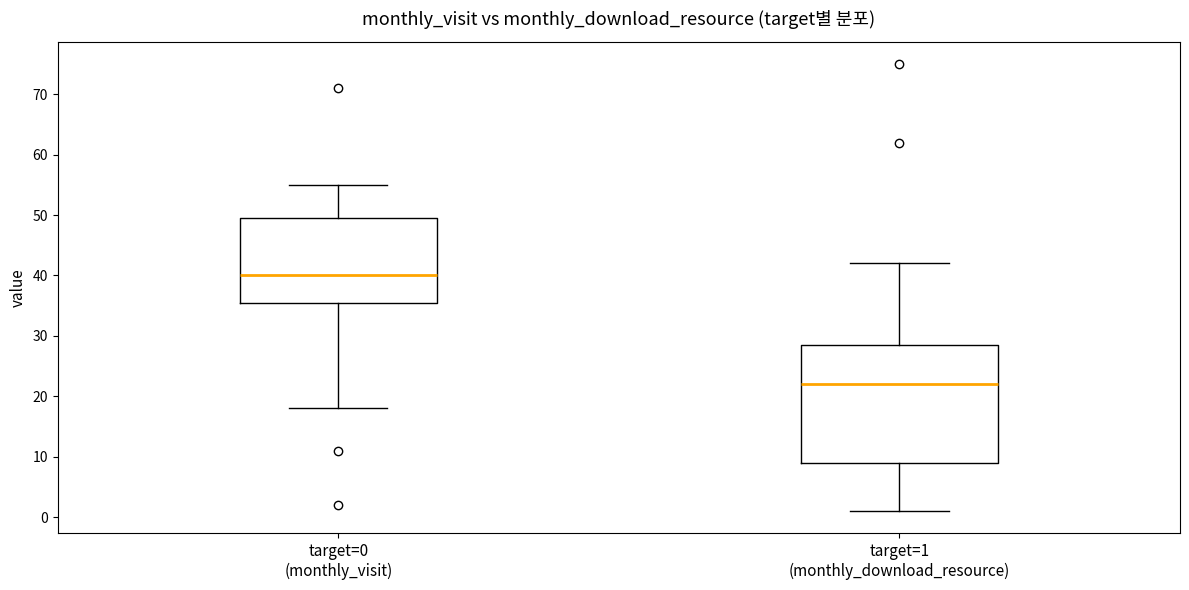

Where is the upper edge of the box for target=0 (monthly_visit) on the y-axis? The values are not printed on the chart, so give them approximately, as read against the axis.

50